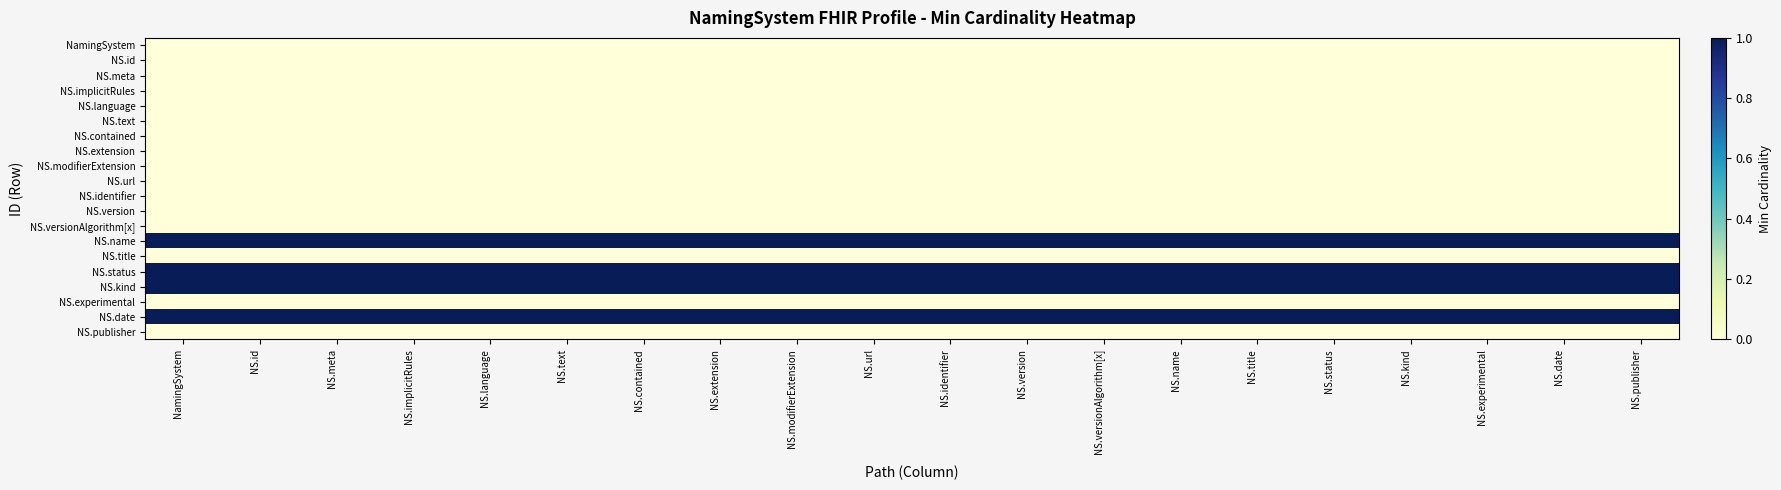

Reading right to left, extract all data points from this chart.

NamingSystem: NS.publisher=0	NS.date=0	NS.experimental=0	NS.kind=0	NS.status=0	NS.title=0	NS.name=0	NS.versionAlgorithm[x]=0	NS.version=0	NS.identifier=0	NS.url=0	NS.modifierExtension=0	NS.extension=0	NS.contained=0	NS.text=0	NS.language=0	NS.implicitRules=0	NS.meta=0	NS.id=0	NamingSystem=0
NS.id: NS.publisher=0	NS.date=0	NS.experimental=0	NS.kind=0	NS.status=0	NS.title=0	NS.name=0	NS.versionAlgorithm[x]=0	NS.version=0	NS.identifier=0	NS.url=0	NS.modifierExtension=0	NS.extension=0	NS.contained=0	NS.text=0	NS.language=0	NS.implicitRules=0	NS.meta=0	NS.id=0	NamingSystem=0
NS.meta: NS.publisher=0	NS.date=0	NS.experimental=0	NS.kind=0	NS.status=0	NS.title=0	NS.name=0	NS.versionAlgorithm[x]=0	NS.version=0	NS.identifier=0	NS.url=0	NS.modifierExtension=0	NS.extension=0	NS.contained=0	NS.text=0	NS.language=0	NS.implicitRules=0	NS.meta=0	NS.id=0	NamingSystem=0
NS.implicitRules: NS.publisher=0	NS.date=0	NS.experimental=0	NS.kind=0	NS.status=0	NS.title=0	NS.name=0	NS.versionAlgorithm[x]=0	NS.version=0	NS.identifier=0	NS.url=0	NS.modifierExtension=0	NS.extension=0	NS.contained=0	NS.text=0	NS.language=0	NS.implicitRules=0	NS.meta=0	NS.id=0	NamingSystem=0
NS.language: NS.publisher=0	NS.date=0	NS.experimental=0	NS.kind=0	NS.status=0	NS.title=0	NS.name=0	NS.versionAlgorithm[x]=0	NS.version=0	NS.identifier=0	NS.url=0	NS.modifierExtension=0	NS.extension=0	NS.contained=0	NS.text=0	NS.language=0	NS.implicitRules=0	NS.meta=0	NS.id=0	NamingSystem=0
NS.text: NS.publisher=0	NS.date=0	NS.experimental=0	NS.kind=0	NS.status=0	NS.title=0	NS.name=0	NS.versionAlgorithm[x]=0	NS.version=0	NS.identifier=0	NS.url=0	NS.modifierExtension=0	NS.extension=0	NS.contained=0	NS.text=0	NS.language=0	NS.implicitRules=0	NS.meta=0	NS.id=0	NamingSystem=0
NS.contained: NS.publisher=0	NS.date=0	NS.experimental=0	NS.kind=0	NS.status=0	NS.title=0	NS.name=0	NS.versionAlgorithm[x]=0	NS.version=0	NS.identifier=0	NS.url=0	NS.modifierExtension=0	NS.extension=0	NS.contained=0	NS.text=0	NS.language=0	NS.implicitRules=0	NS.meta=0	NS.id=0	NamingSystem=0
NS.extension: NS.publisher=0	NS.date=0	NS.experimental=0	NS.kind=0	NS.status=0	NS.title=0	NS.name=0	NS.versionAlgorithm[x]=0	NS.version=0	NS.identifier=0	NS.url=0	NS.modifierExtension=0	NS.extension=0	NS.contained=0	NS.text=0	NS.language=0	NS.implicitRules=0	NS.meta=0	NS.id=0	NamingSystem=0
NS.modifierExtension: NS.publisher=0	NS.date=0	NS.experimental=0	NS.kind=0	NS.status=0	NS.title=0	NS.name=0	NS.versionAlgorithm[x]=0	NS.version=0	NS.identifier=0	NS.url=0	NS.modifierExtension=0	NS.extension=0	NS.contained=0	NS.text=0	NS.language=0	NS.implicitRules=0	NS.meta=0	NS.id=0	NamingSystem=0
NS.url: NS.publisher=0	NS.date=0	NS.experimental=0	NS.kind=0	NS.status=0	NS.title=0	NS.name=0	NS.versionAlgorithm[x]=0	NS.version=0	NS.identifier=0	NS.url=0	NS.modifierExtension=0	NS.extension=0	NS.contained=0	NS.text=0	NS.language=0	NS.implicitRules=0	NS.meta=0	NS.id=0	NamingSystem=0
NS.identifier: NS.publisher=0	NS.date=0	NS.experimental=0	NS.kind=0	NS.status=0	NS.title=0	NS.name=0	NS.versionAlgorithm[x]=0	NS.version=0	NS.identifier=0	NS.url=0	NS.modifierExtension=0	NS.extension=0	NS.contained=0	NS.text=0	NS.language=0	NS.implicitRules=0	NS.meta=0	NS.id=0	NamingSystem=0
NS.version: NS.publisher=0	NS.date=0	NS.experimental=0	NS.kind=0	NS.status=0	NS.title=0	NS.name=0	NS.versionAlgorithm[x]=0	NS.version=0	NS.identifier=0	NS.url=0	NS.modifierExtension=0	NS.extension=0	NS.contained=0	NS.text=0	NS.language=0	NS.implicitRules=0	NS.meta=0	NS.id=0	NamingSystem=0
NS.versionAlgorithm[x]: NS.publisher=0	NS.date=0	NS.experimental=0	NS.kind=0	NS.status=0	NS.title=0	NS.name=0	NS.versionAlgorithm[x]=0	NS.version=0	NS.identifier=0	NS.url=0	NS.modifierExtension=0	NS.extension=0	NS.contained=0	NS.text=0	NS.language=0	NS.implicitRules=0	NS.meta=0	NS.id=0	NamingSystem=0
NS.name: NS.publisher=1	NS.date=1	NS.experimental=1	NS.kind=1	NS.status=1	NS.title=1	NS.name=1	NS.versionAlgorithm[x]=1	NS.version=1	NS.identifier=1	NS.url=1	NS.modifierExtension=1	NS.extension=1	NS.contained=1	NS.text=1	NS.language=1	NS.implicitRules=1	NS.meta=1	NS.id=1	NamingSystem=1
NS.title: NS.publisher=0	NS.date=0	NS.experimental=0	NS.kind=0	NS.status=0	NS.title=0	NS.name=0	NS.versionAlgorithm[x]=0	NS.version=0	NS.identifier=0	NS.url=0	NS.modifierExtension=0	NS.extension=0	NS.contained=0	NS.text=0	NS.language=0	NS.implicitRules=0	NS.meta=0	NS.id=0	NamingSystem=0
NS.status: NS.publisher=1	NS.date=1	NS.experimental=1	NS.kind=1	NS.status=1	NS.title=1	NS.name=1	NS.versionAlgorithm[x]=1	NS.version=1	NS.identifier=1	NS.url=1	NS.modifierExtension=1	NS.extension=1	NS.contained=1	NS.text=1	NS.language=1	NS.implicitRules=1	NS.meta=1	NS.id=1	NamingSystem=1
NS.kind: NS.publisher=1	NS.date=1	NS.experimental=1	NS.kind=1	NS.status=1	NS.title=1	NS.name=1	NS.versionAlgorithm[x]=1	NS.version=1	NS.identifier=1	NS.url=1	NS.modifierExtension=1	NS.extension=1	NS.contained=1	NS.text=1	NS.language=1	NS.implicitRules=1	NS.meta=1	NS.id=1	NamingSystem=1
NS.experimental: NS.publisher=0	NS.date=0	NS.experimental=0	NS.kind=0	NS.status=0	NS.title=0	NS.name=0	NS.versionAlgorithm[x]=0	NS.version=0	NS.identifier=0	NS.url=0	NS.modifierExtension=0	NS.extension=0	NS.contained=0	NS.text=0	NS.language=0	NS.implicitRules=0	NS.meta=0	NS.id=0	NamingSystem=0
NS.date: NS.publisher=1	NS.date=1	NS.experimental=1	NS.kind=1	NS.status=1	NS.title=1	NS.name=1	NS.versionAlgorithm[x]=1	NS.version=1	NS.identifier=1	NS.url=1	NS.modifierExtension=1	NS.extension=1	NS.contained=1	NS.text=1	NS.language=1	NS.implicitRules=1	NS.meta=1	NS.id=1	NamingSystem=1
NS.publisher: NS.publisher=0	NS.date=0	NS.experimental=0	NS.kind=0	NS.status=0	NS.title=0	NS.name=0	NS.versionAlgorithm[x]=0	NS.version=0	NS.identifier=0	NS.url=0	NS.modifierExtension=0	NS.extension=0	NS.contained=0	NS.text=0	NS.language=0	NS.implicitRules=0	NS.meta=0	NS.id=0	NamingSystem=0